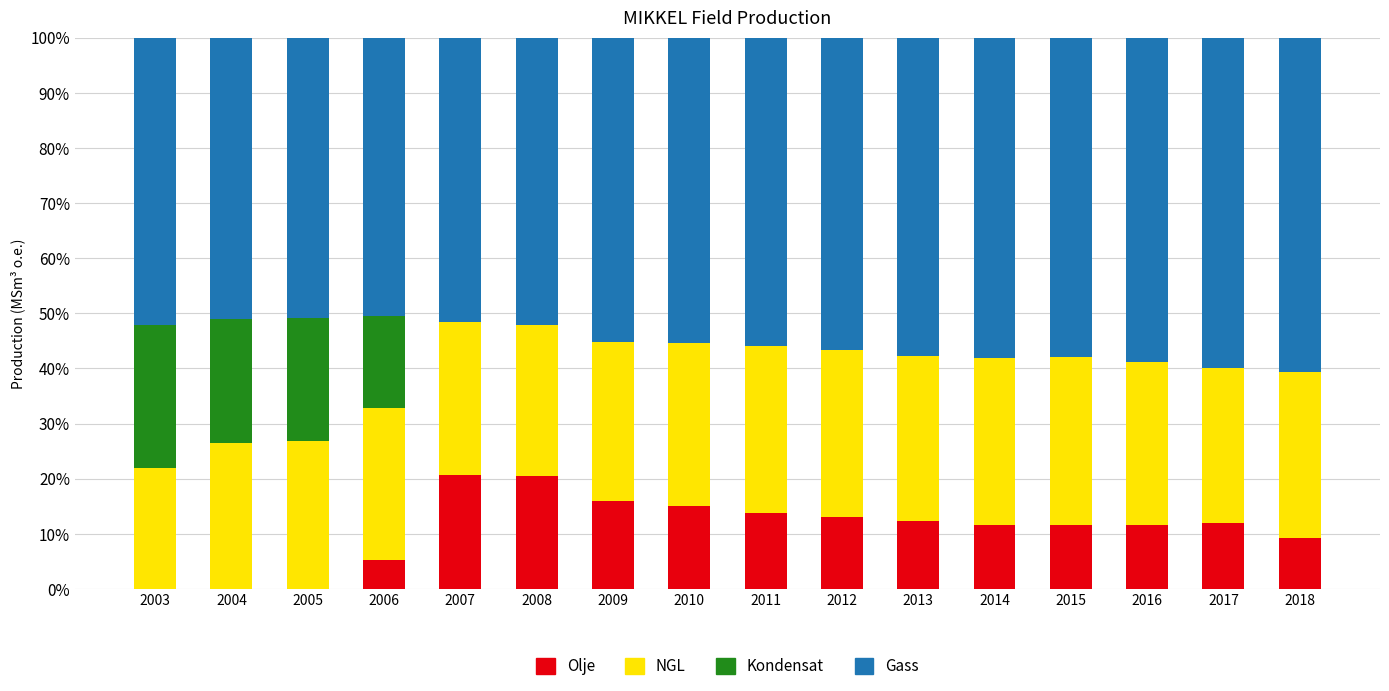

What is the total value across all series at 2016?

100.0